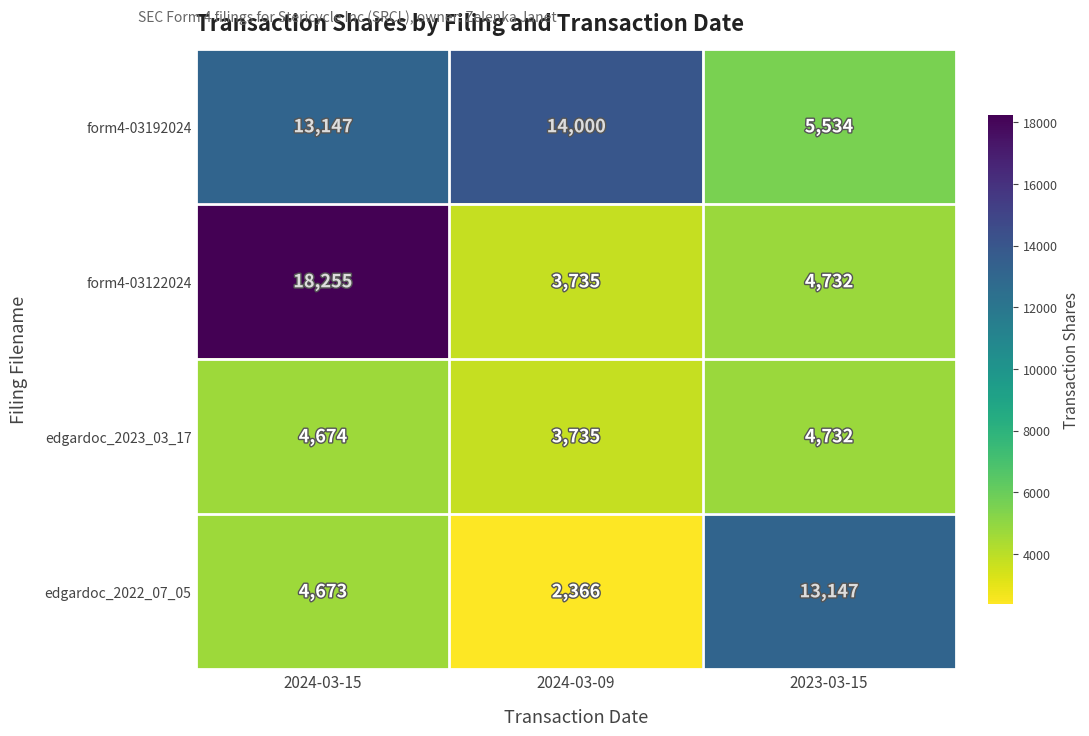

Rank the series by their average value, from lowest to highest.

edgardoc_2023_03_17, edgardoc_2022_07_05, form4-03122024, form4-03192024